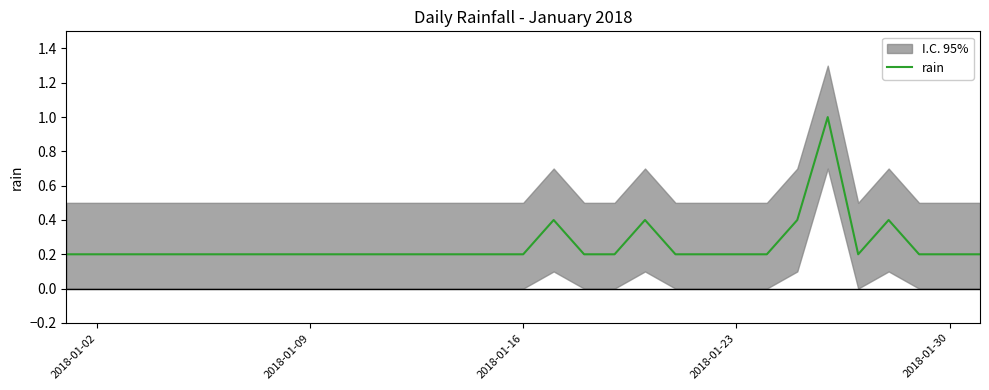

How many points are higher than both their immediate neighbors (excluding endpoints)?

4